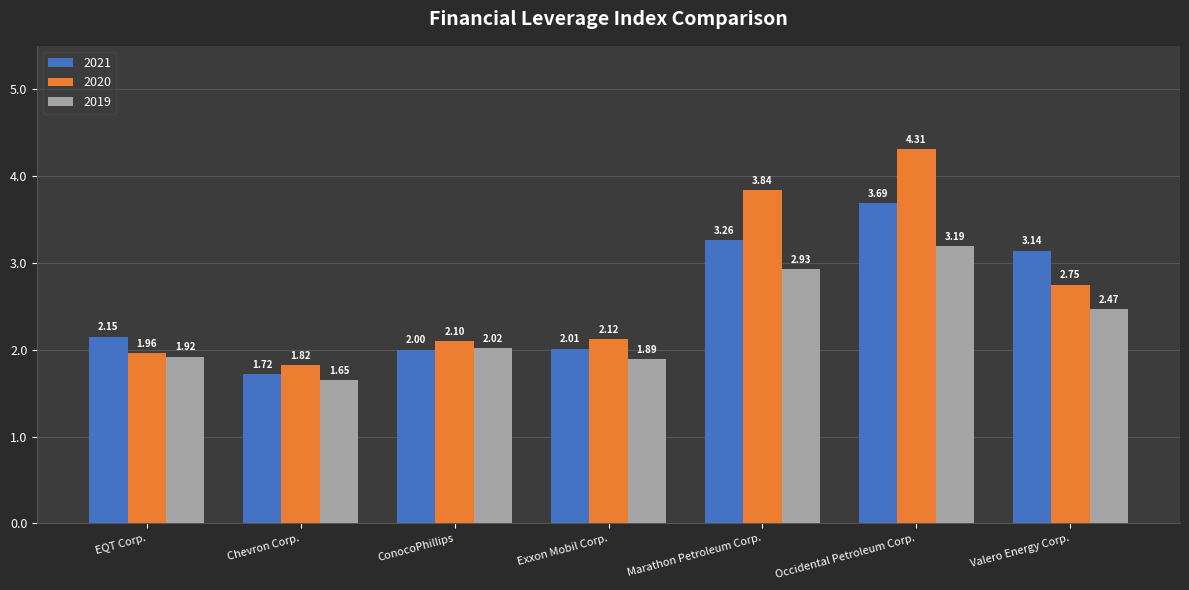

Which category has the lowest value in the 2021 series?

Chevron Corp.